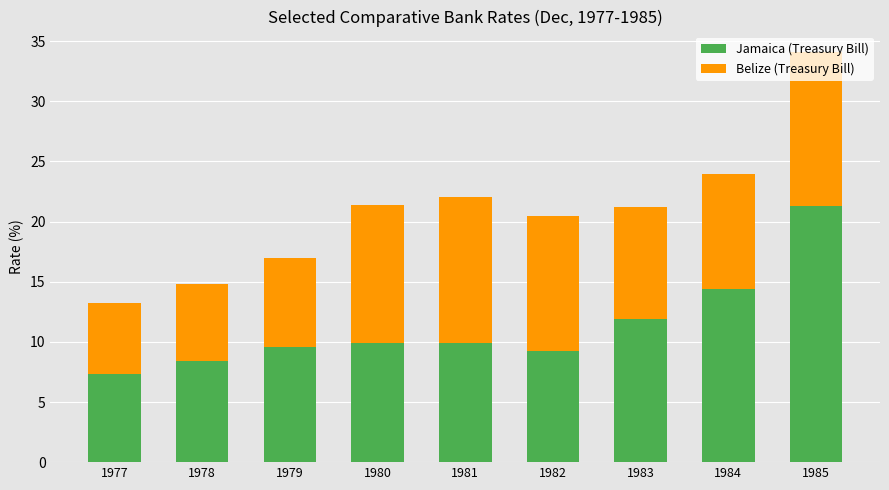

At which category is the sum across all series the highest?

1985